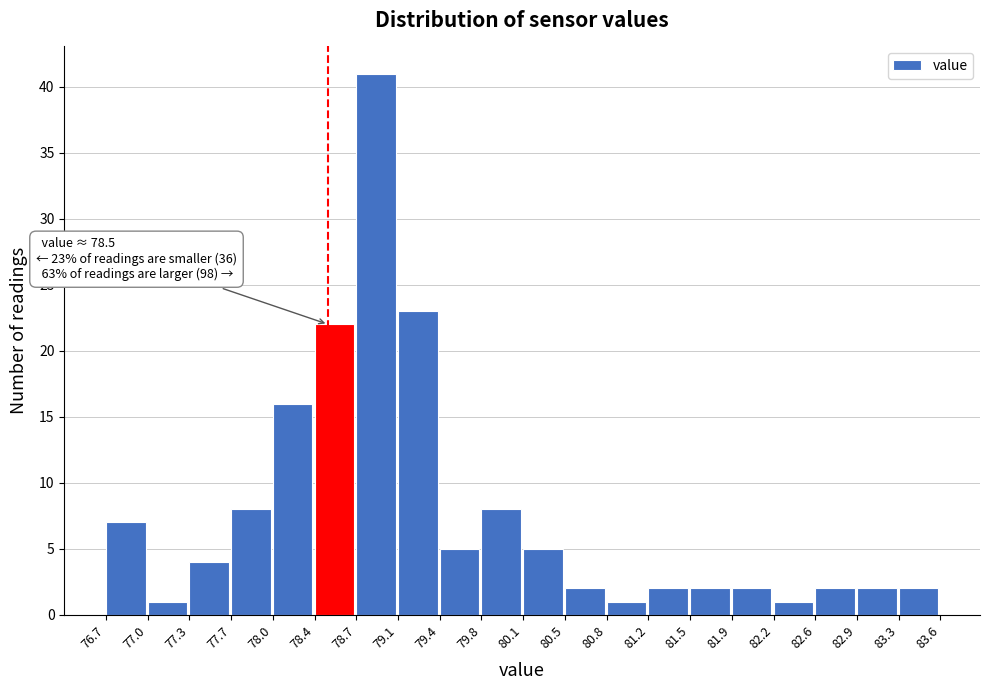

Over which range of the x-axis is the bar tallest?

78.7 to 79.1